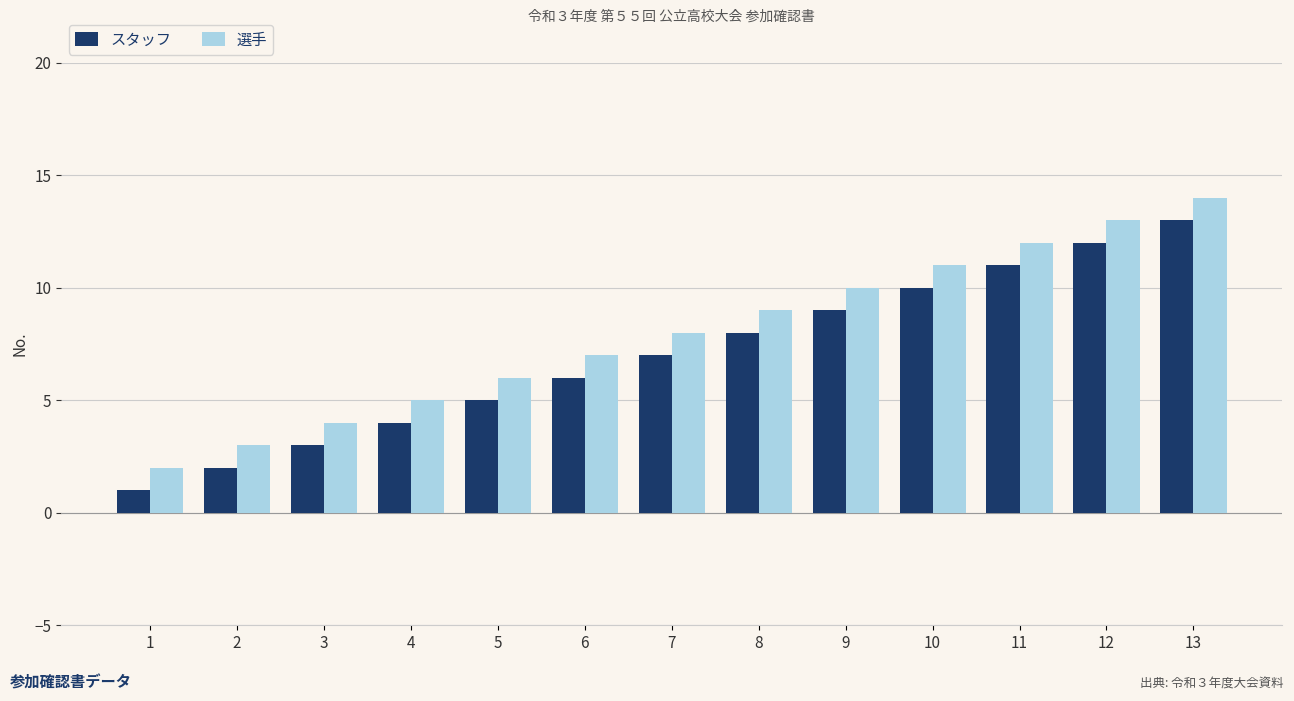

How many data points in スタッフ are less than 7?

6